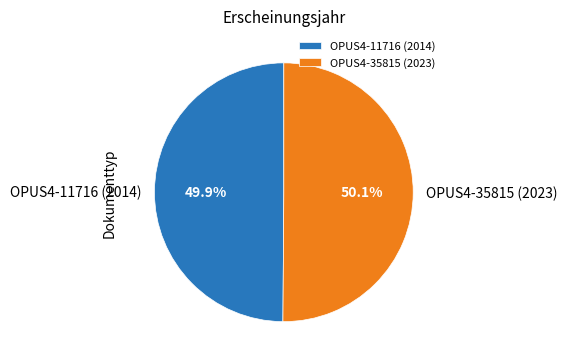

Combined, what portion of the pie is OPUS4-11716 (2014) and OPUS4-35815 (2023)?

100.0%